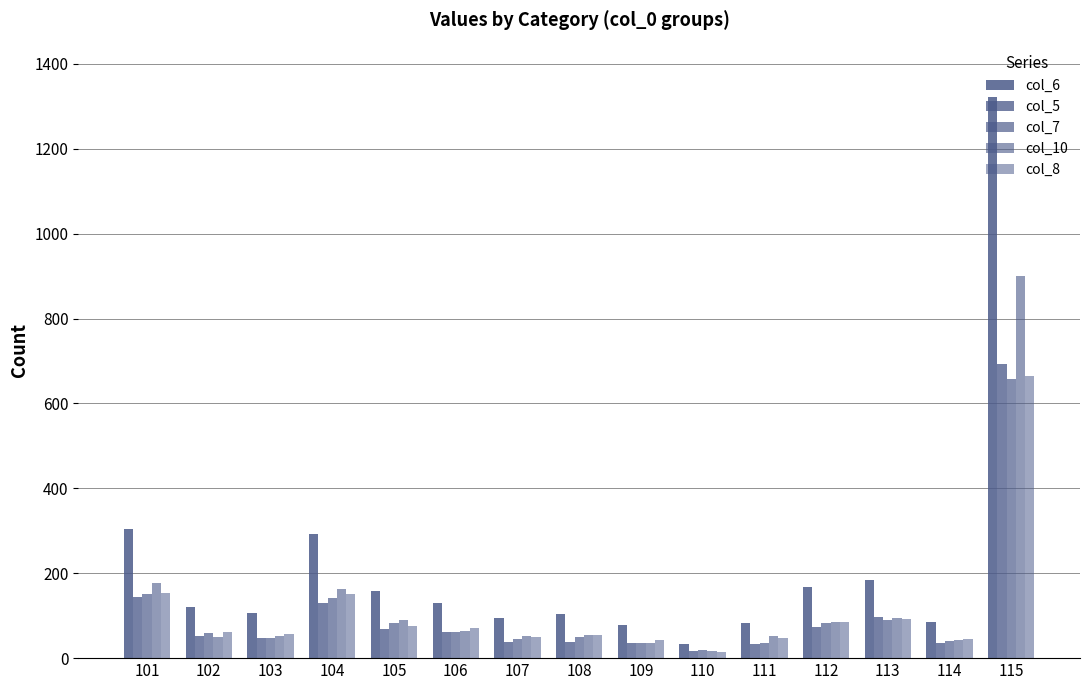

Reading right to left, list all the values displayed in this chart.

col_6: 115=1322	114=85	113=183	112=167	111=83	110=33	109=78	108=103	107=94	106=131	105=158	104=293	103=106	102=121	101=304
col_5: 115=694	114=35	113=97	112=74	111=33	110=17	109=35	108=39	107=37	106=62	105=68	104=131	103=48	102=53	101=145
col_7: 115=657	114=40	113=91	112=82	111=36	110=19	109=35	108=49	107=45	106=61	105=83	104=142	103=48	102=59	101=150
col_10: 115=901	114=43	113=94	112=85	111=53	110=16	109=35	108=54	107=51	106=63	105=89	104=162	103=51	102=49	101=178
col_8: 115=665	114=45	113=92	112=85	111=47	110=14	109=43	108=54	107=49	106=70	105=75	104=151	103=58	102=62	101=154